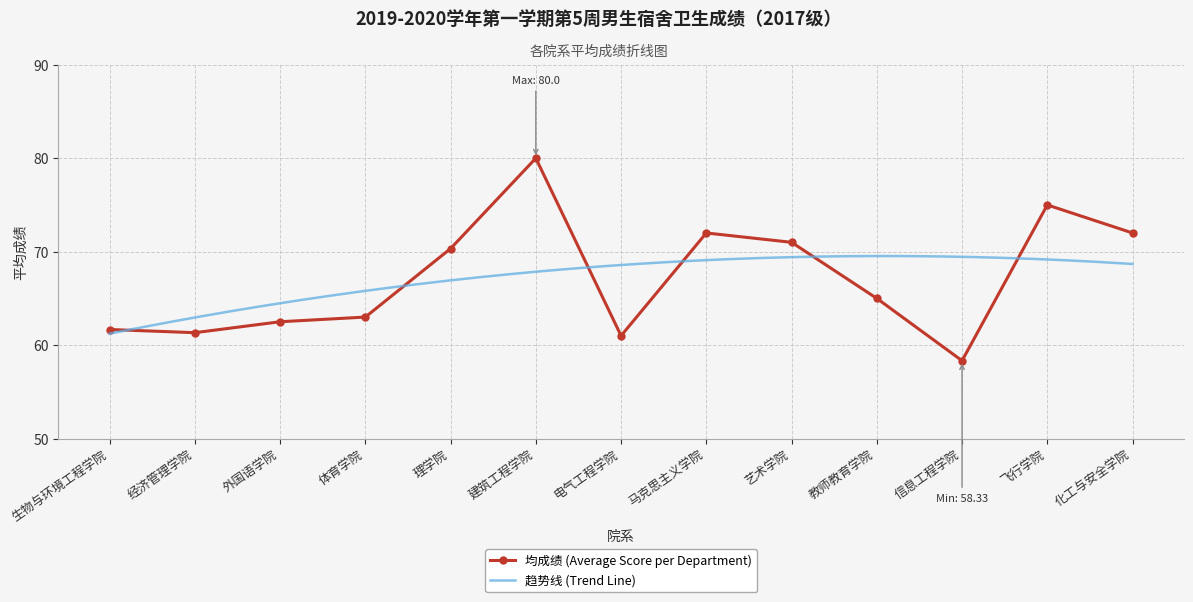

What is the difference between the maximum and second lowest values?

19.0